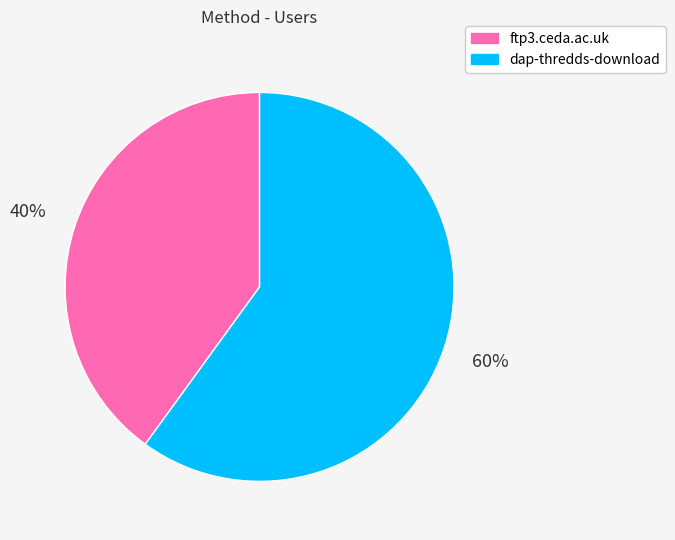

Is there a majority slice in this chart?

Yes